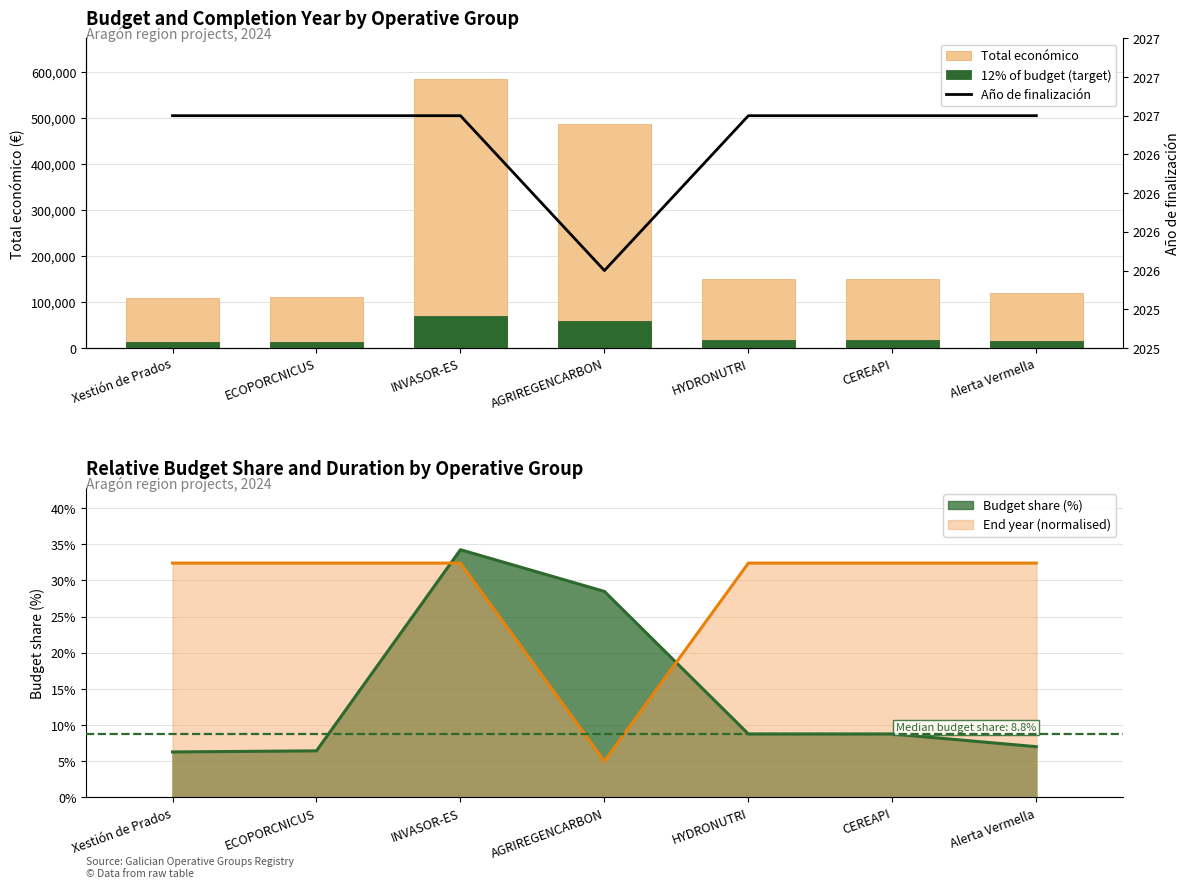

What is the approximate value of 12% of budget (target) at Xestión de Prados?

12906.6